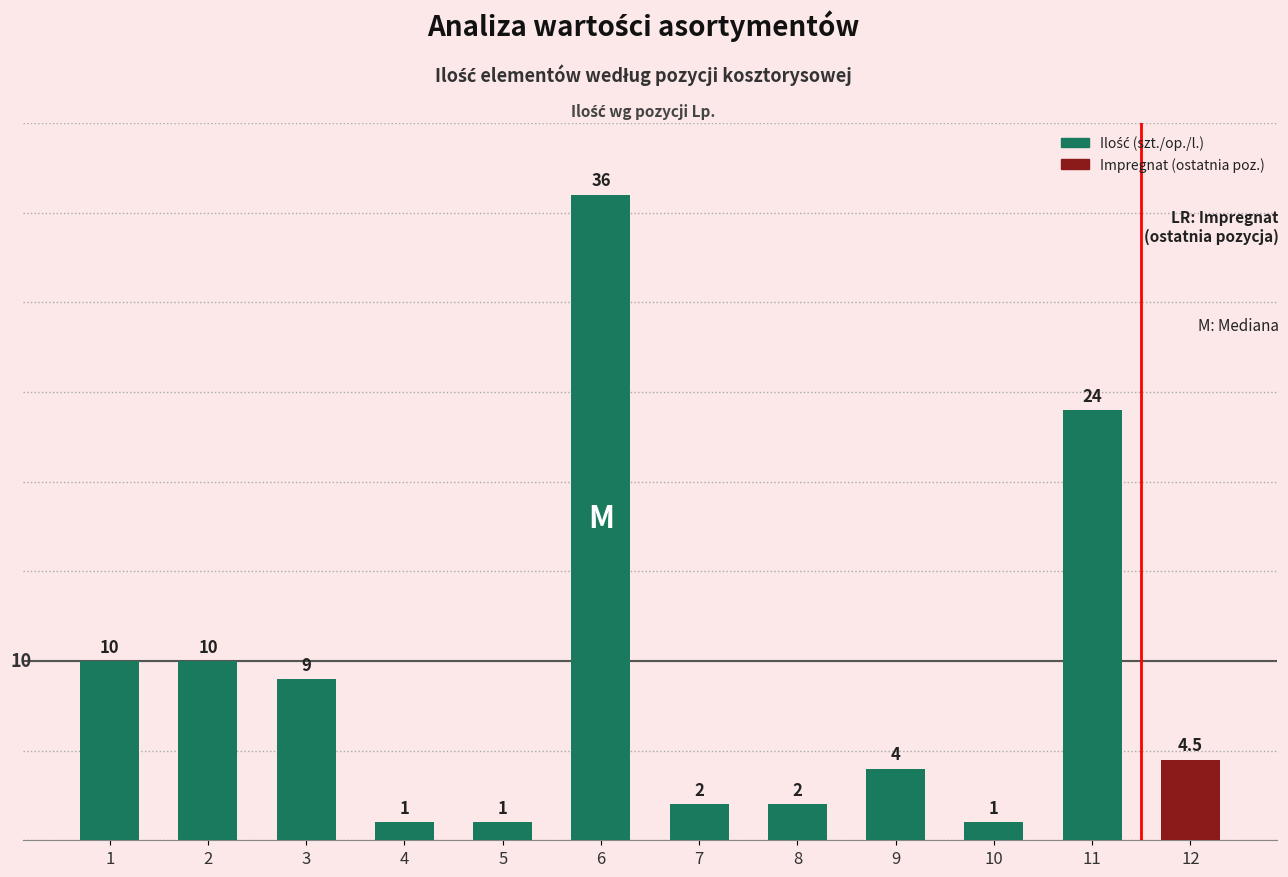

What is the minimum value shown in the chart?

1.0